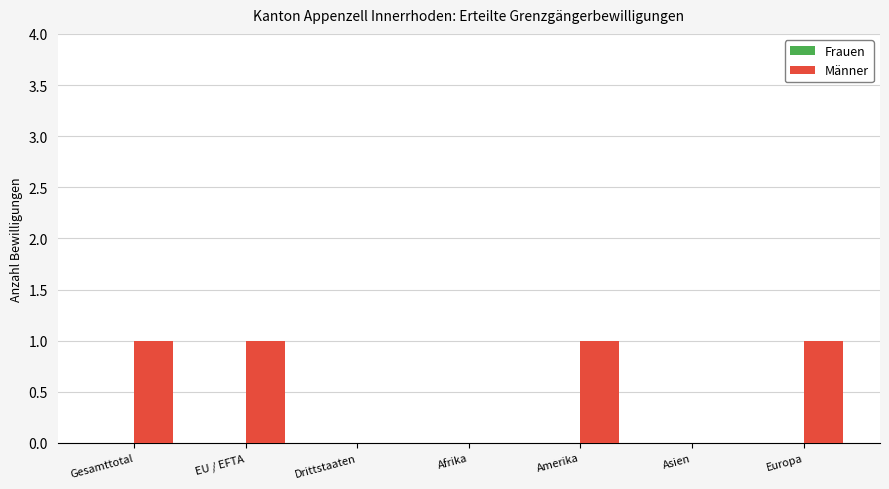

Which has a higher value, EU / EFTA or Asien?

EU / EFTA